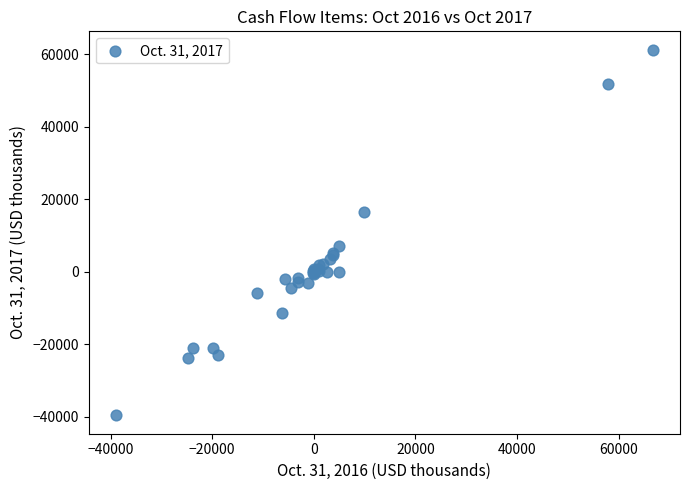

What Y value in the scatter plot is closest to 10816?

7011